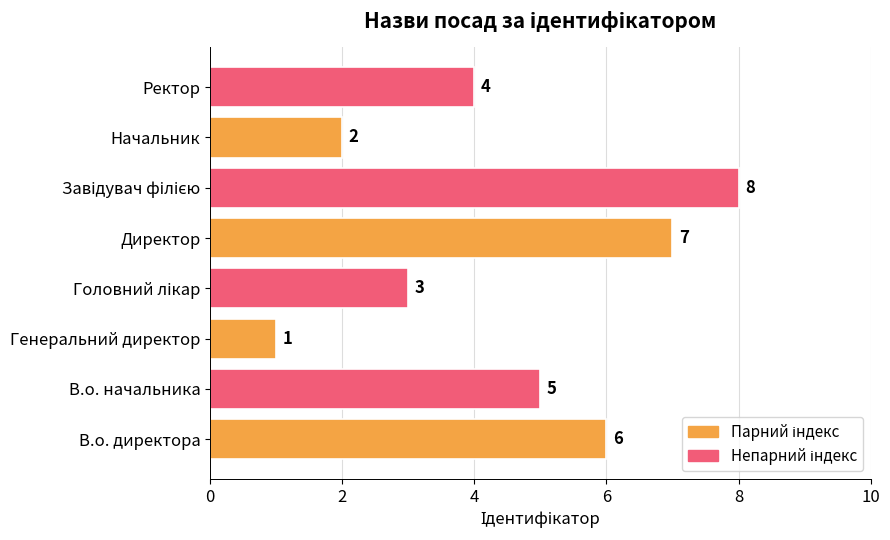

Count the values in the range 3 to 7.

5